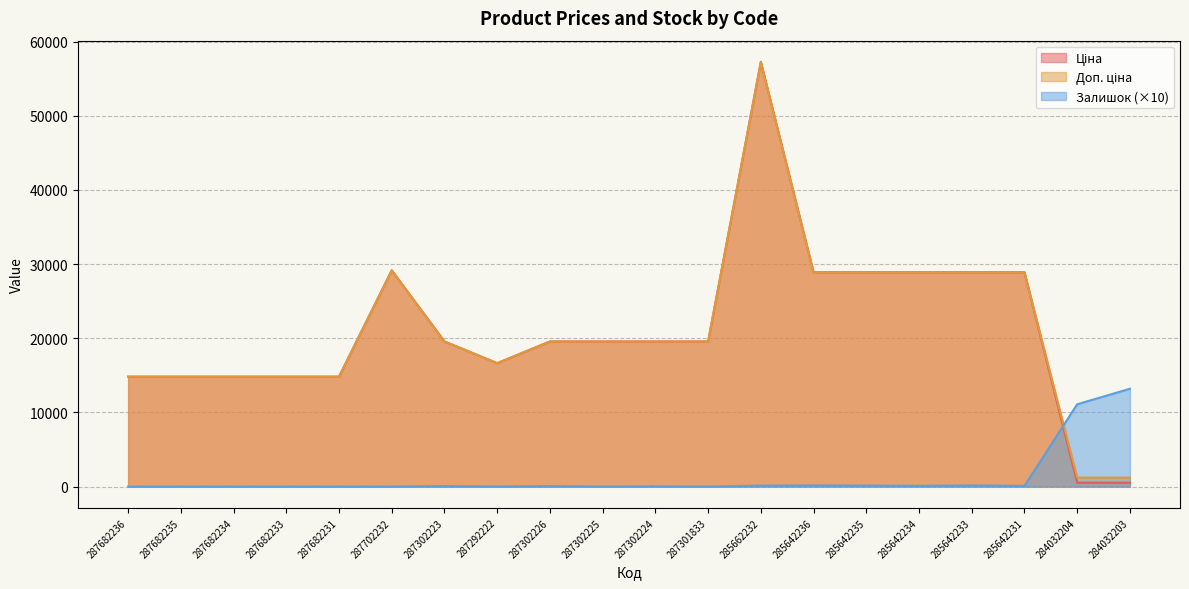

What is the label of the 11th point from the right?

287302225